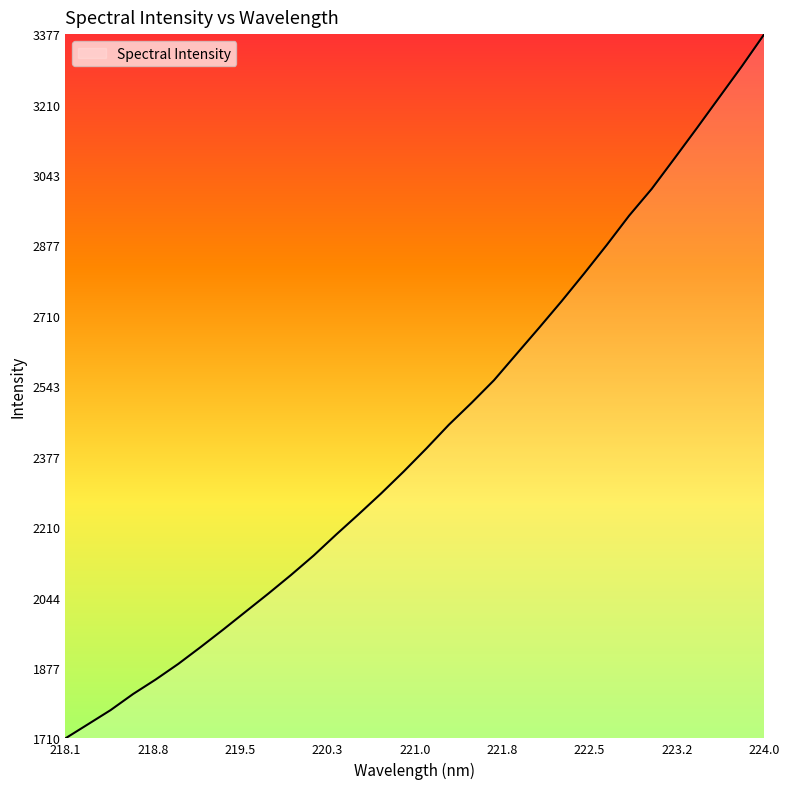

What is the minimum value shown in the chart?

1710.3